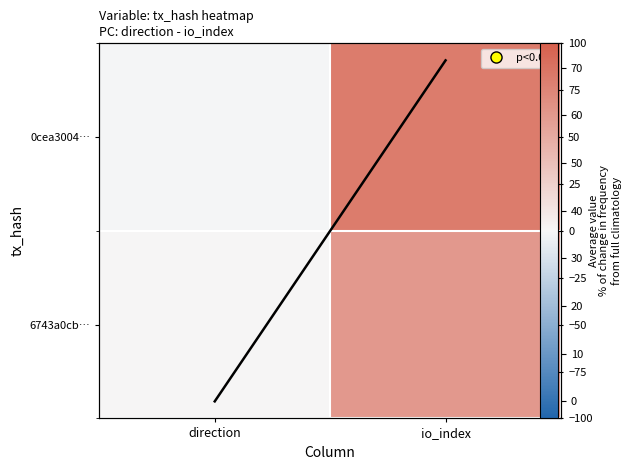

At which label does Avg value first exceed 71?

io_index